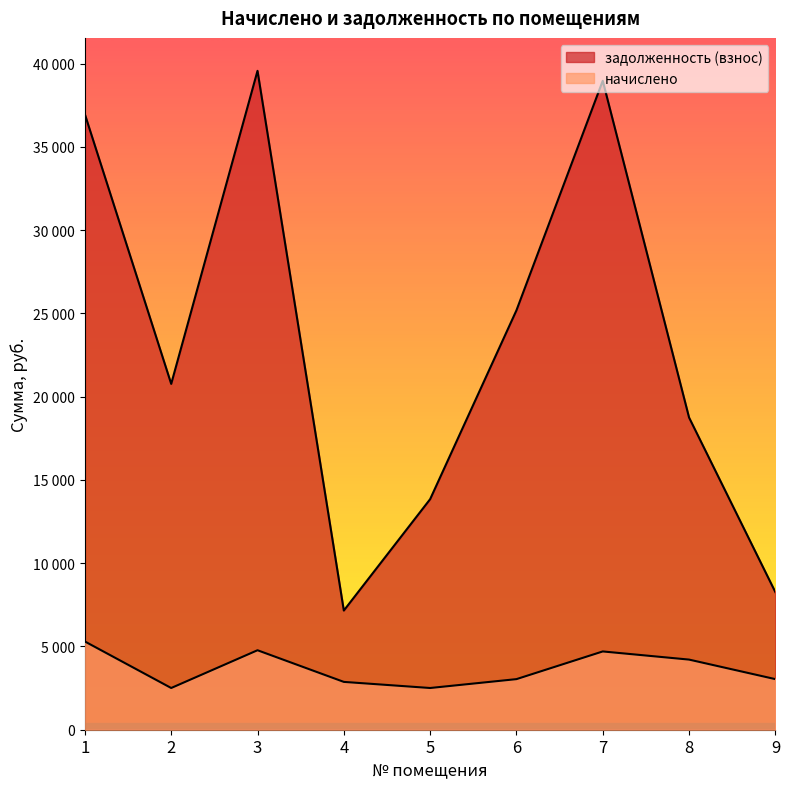

At which category does задолженность (взнос) reach its first local peak?

3